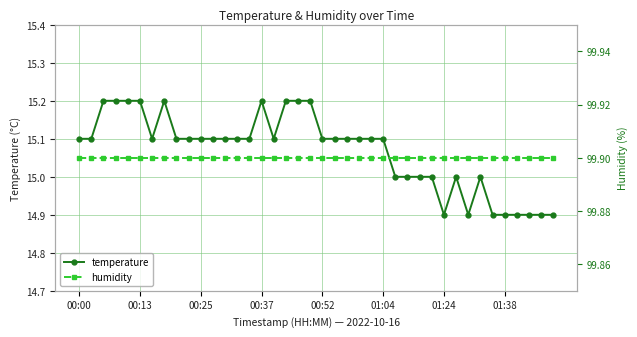

What position from the right is 27?

13